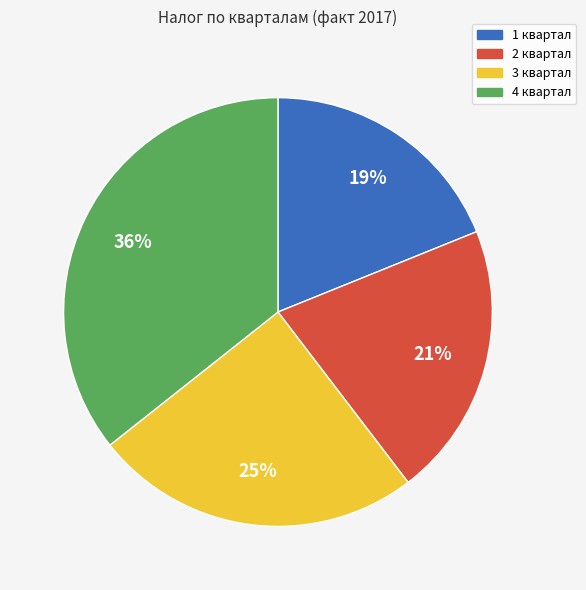

The 2 квартал slice represents 15% of the pie. True or false?

False